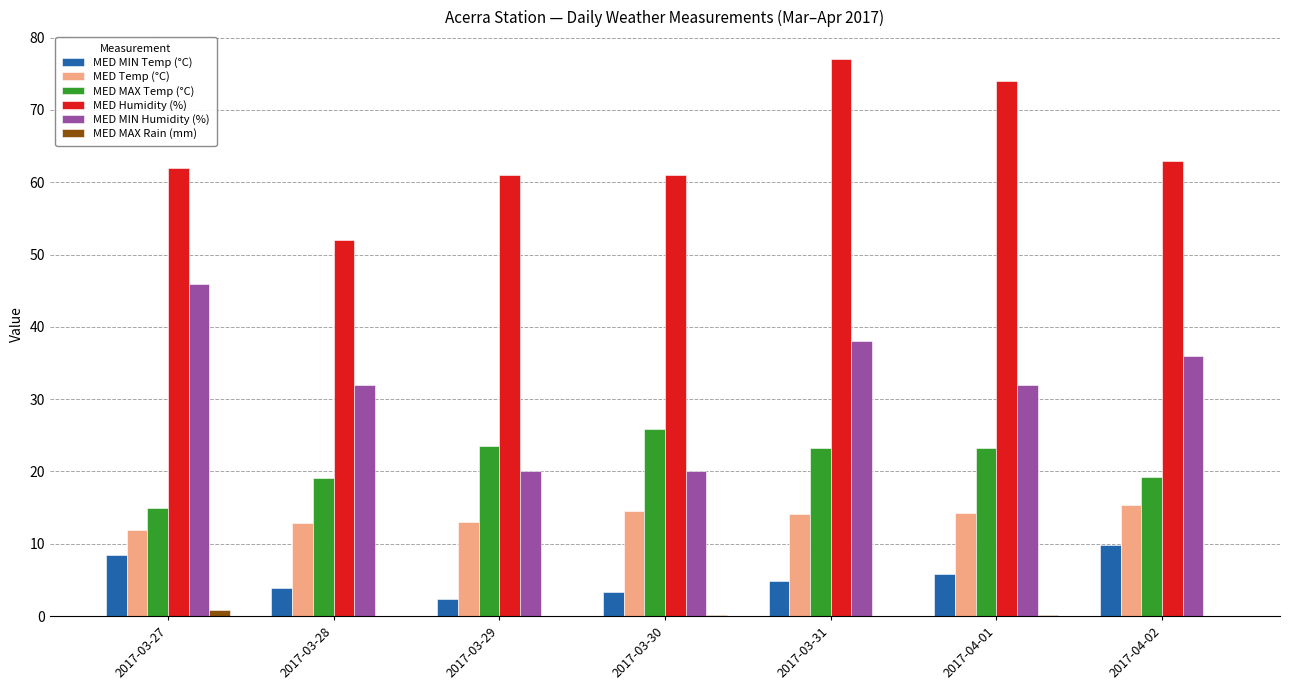

What is the total value across all series at 2017-03-28?

119.9